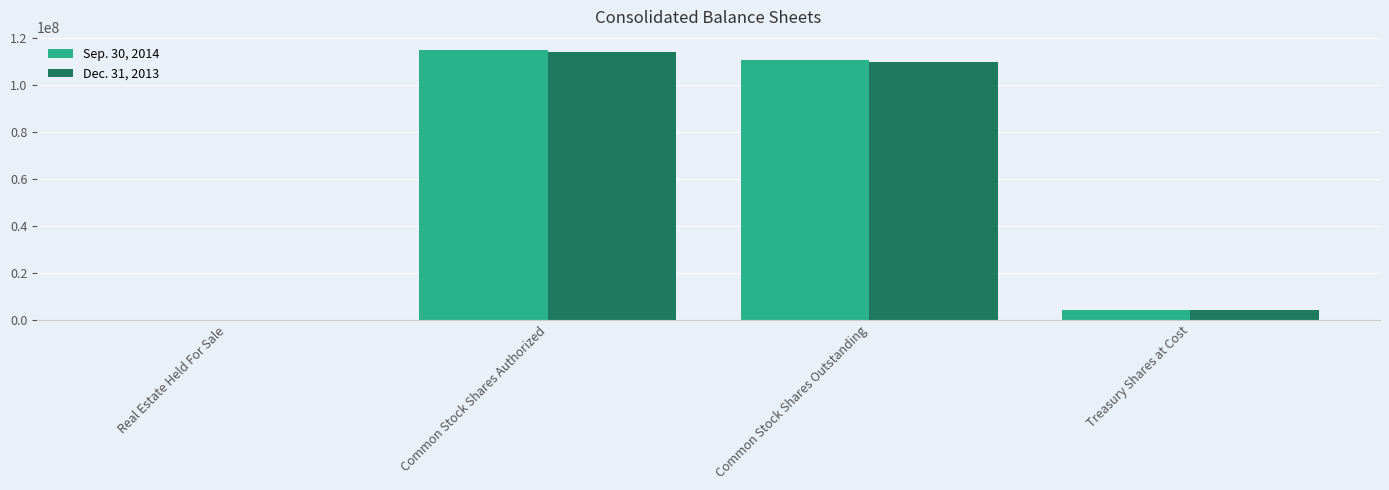

True or false: Sep. 30, 2014 has a value of 4324114 at Treasury Shares at Cost.

True